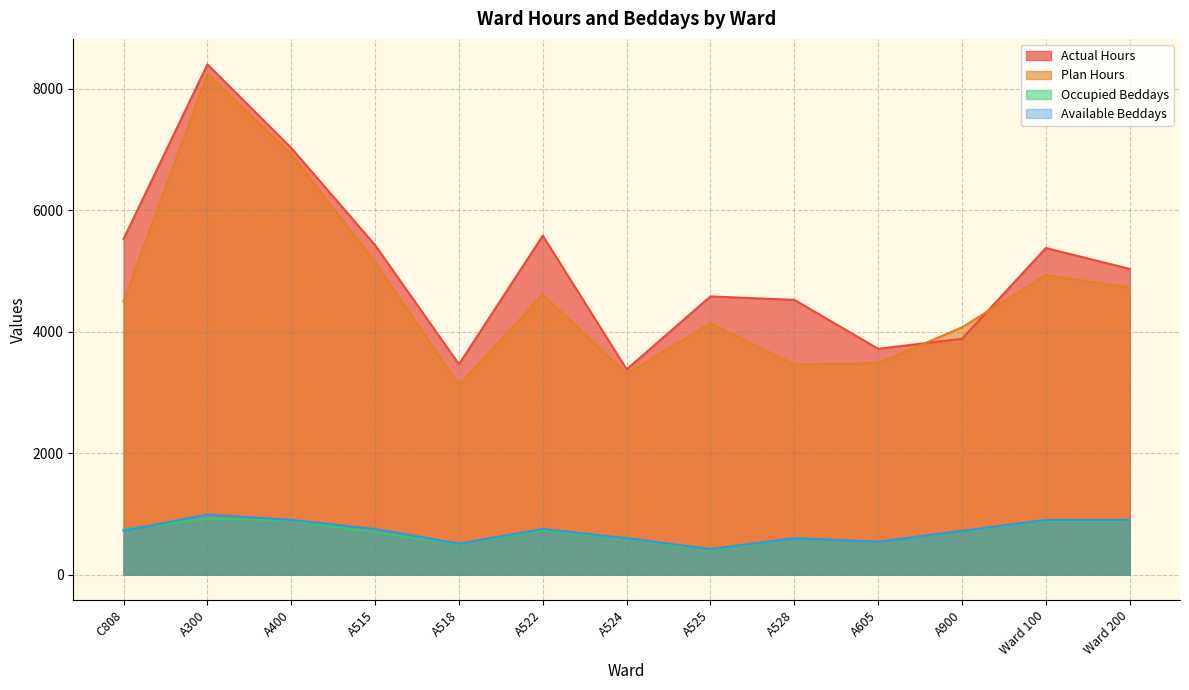

True or false: Actual Hours and Available Beddays intersect in this chart.

False